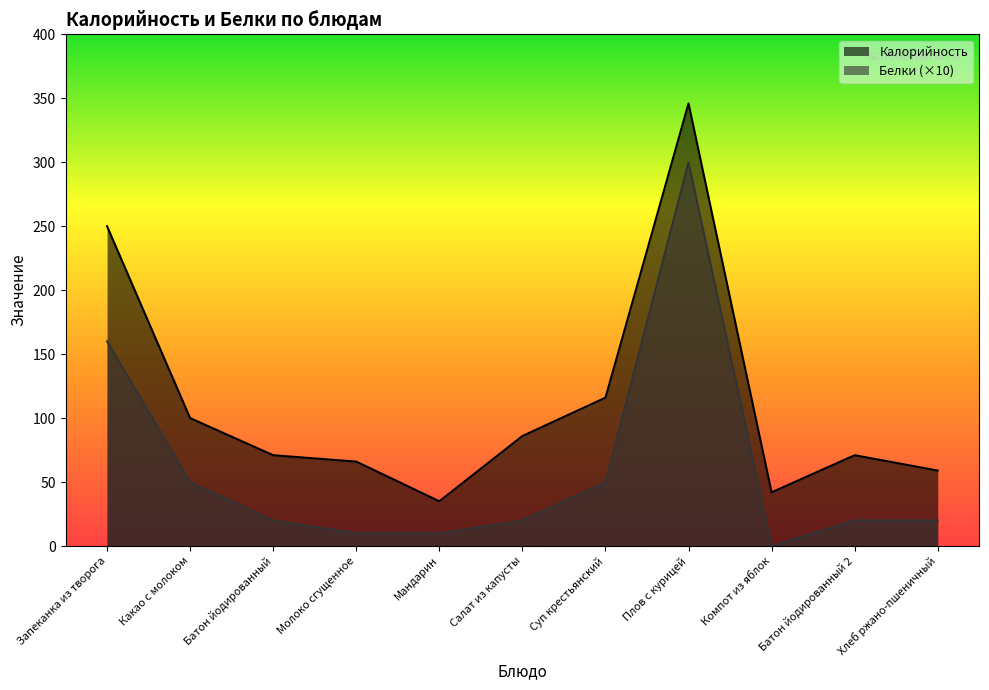

What is the value of the Белки point at the 11th from the left?

20